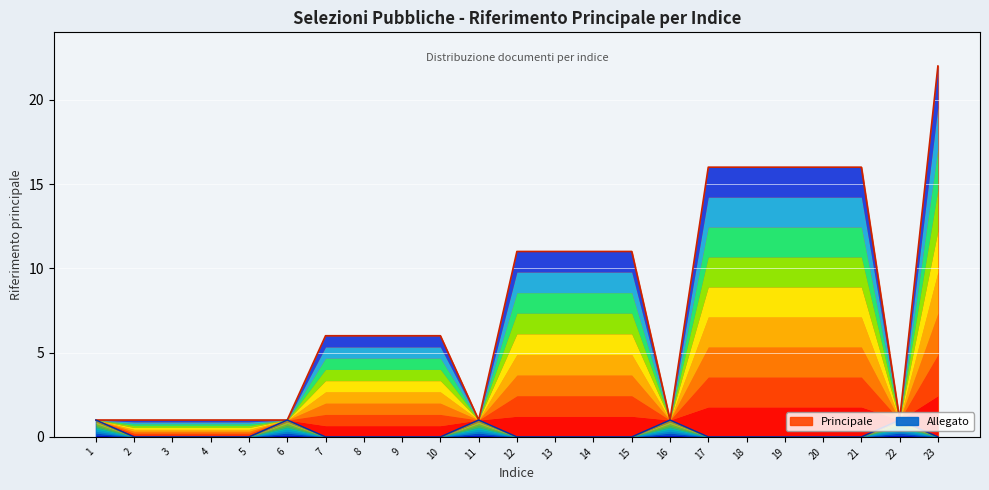

True or false: Allegato has a value of 0 at 18.

False